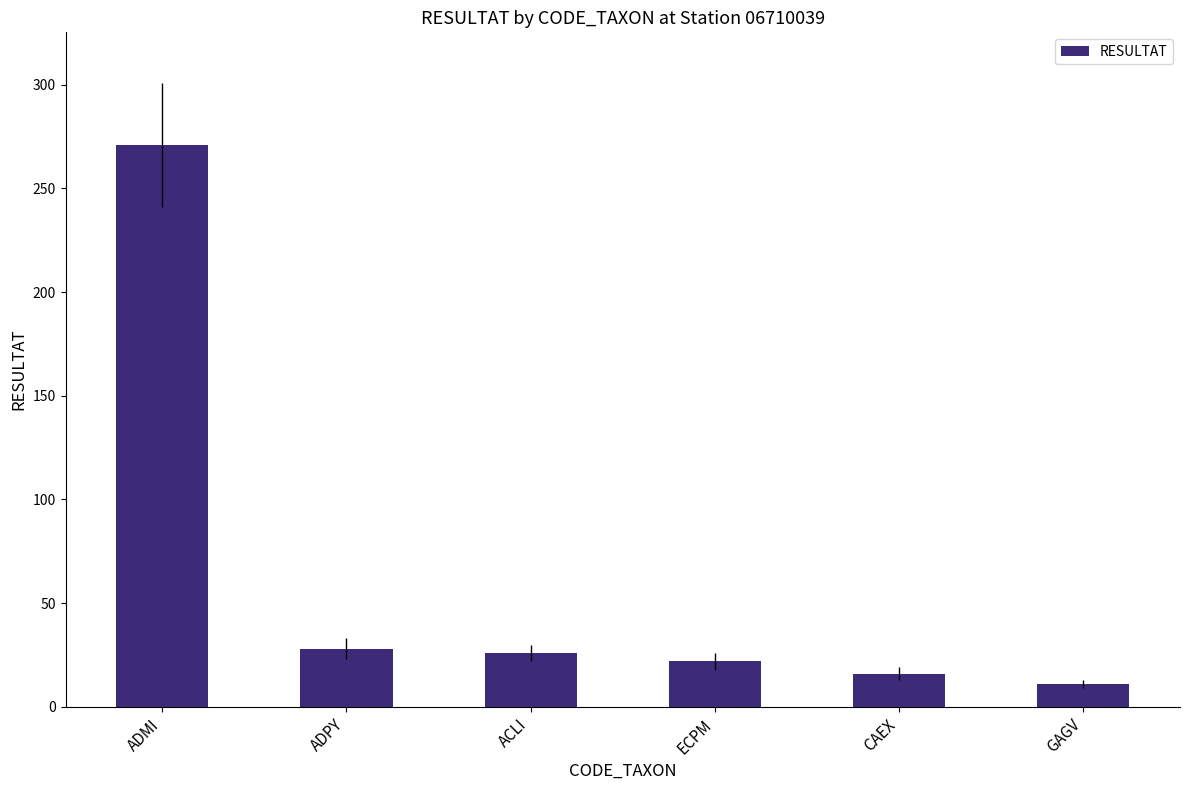

What is the greatest value displayed?

271